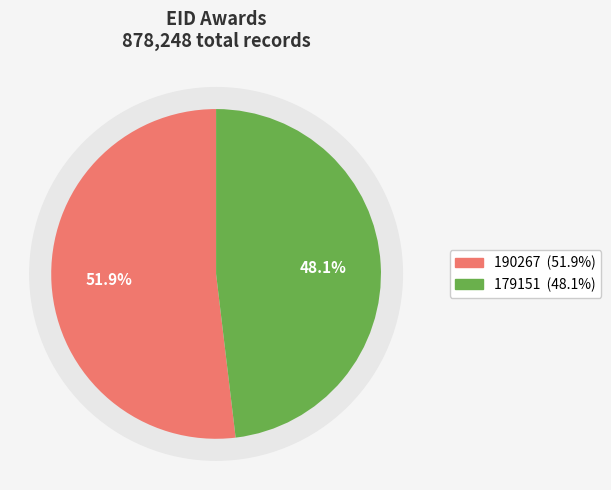

Count the number of slices in the pie.

2